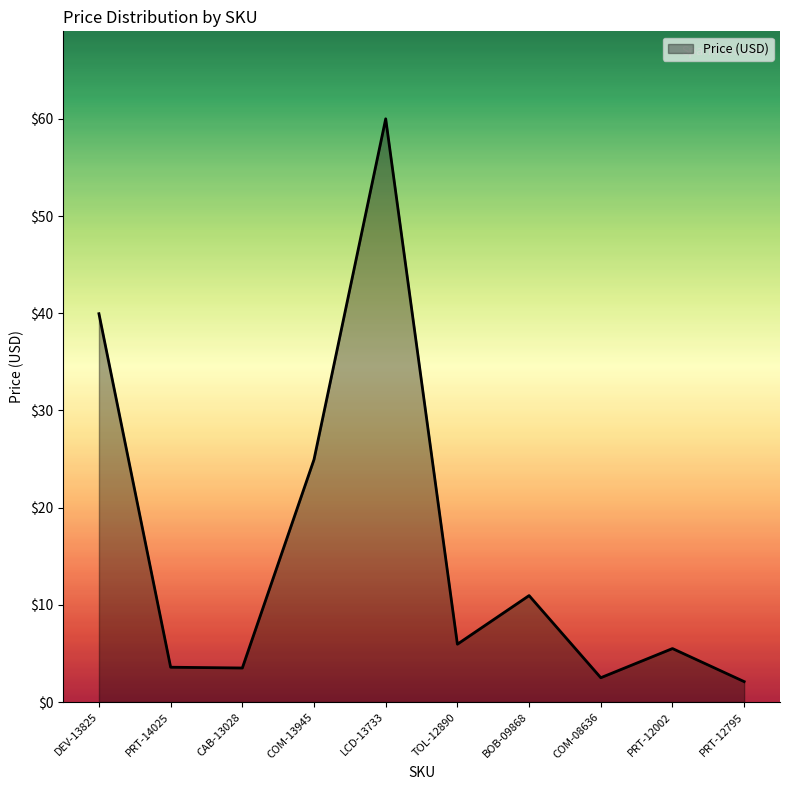

Approximately how many times larger is the value at BOB-09868 compared to TOL-12890?

1.8